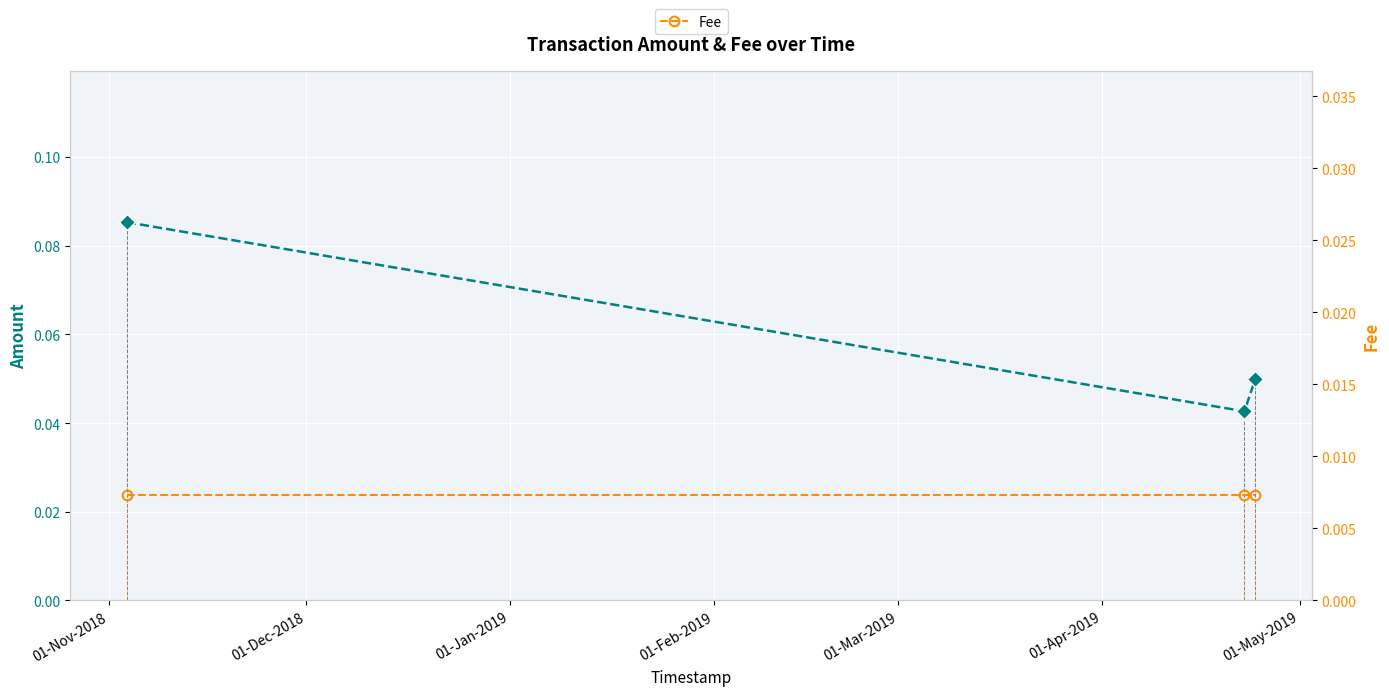

What position from the left is 01-Nov-2018?

1